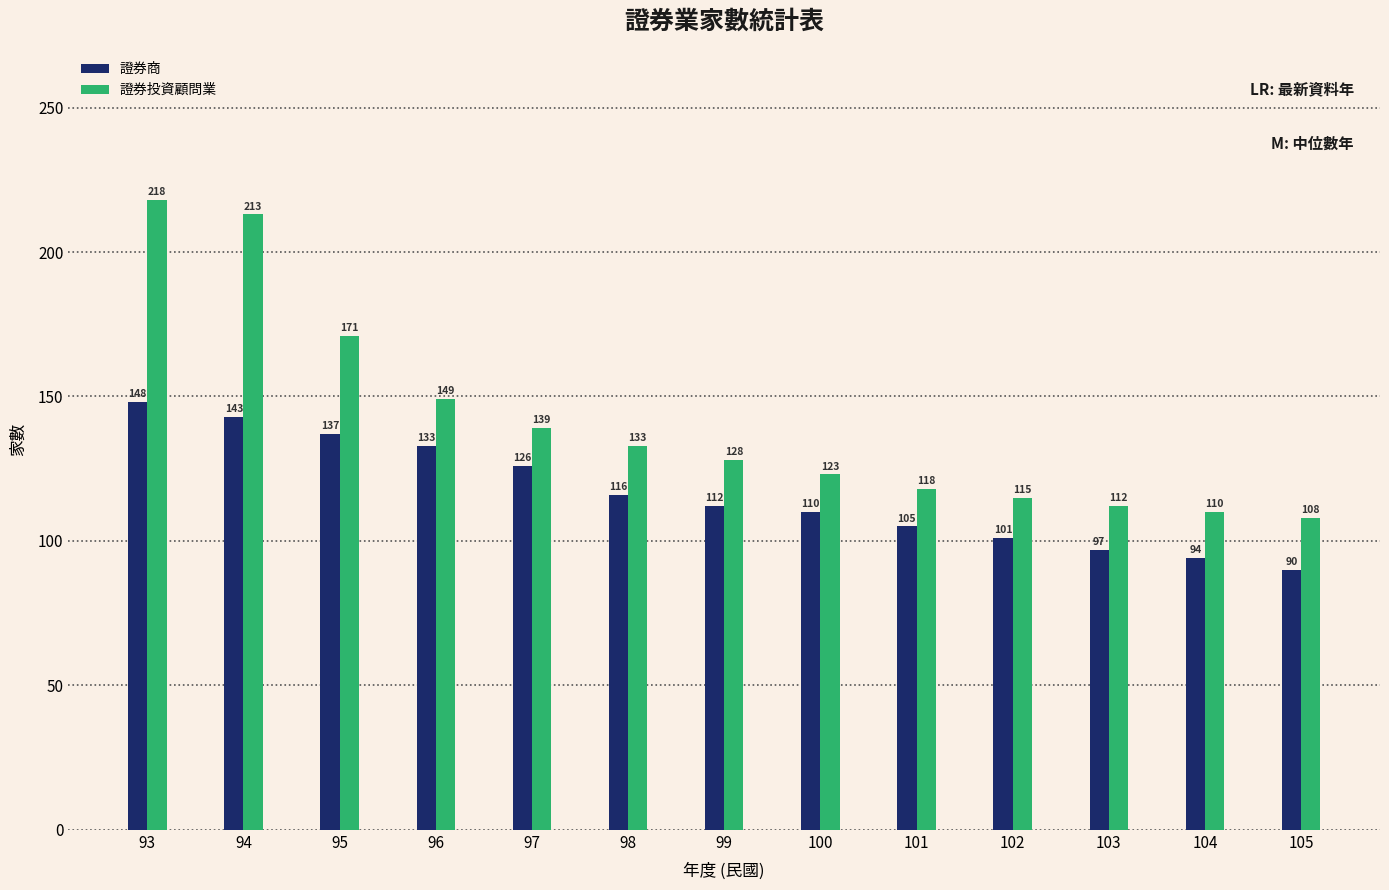

Are the bars horizontal?

No